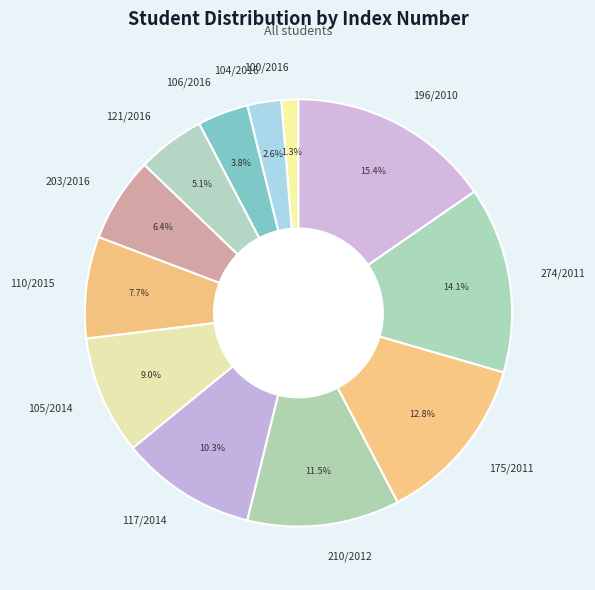

Which has a higher value, 196/2010 or 274/2011?

196/2010